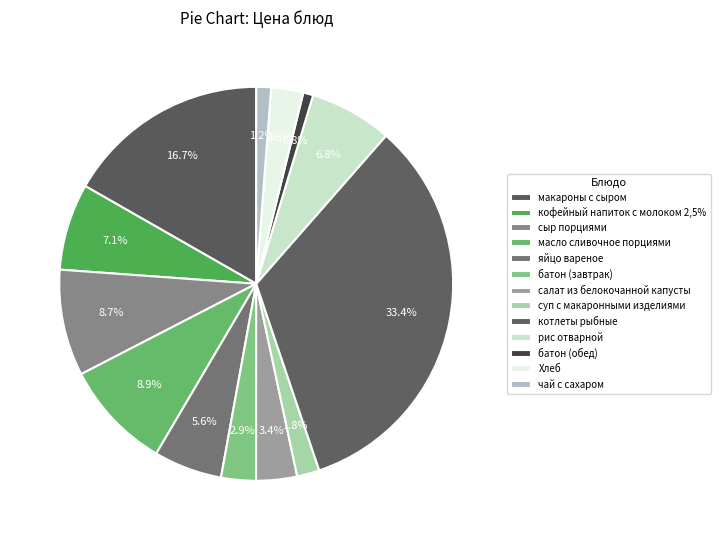

Which has a higher value, салат из белокочанной капусты or рис отварной?

рис отварной